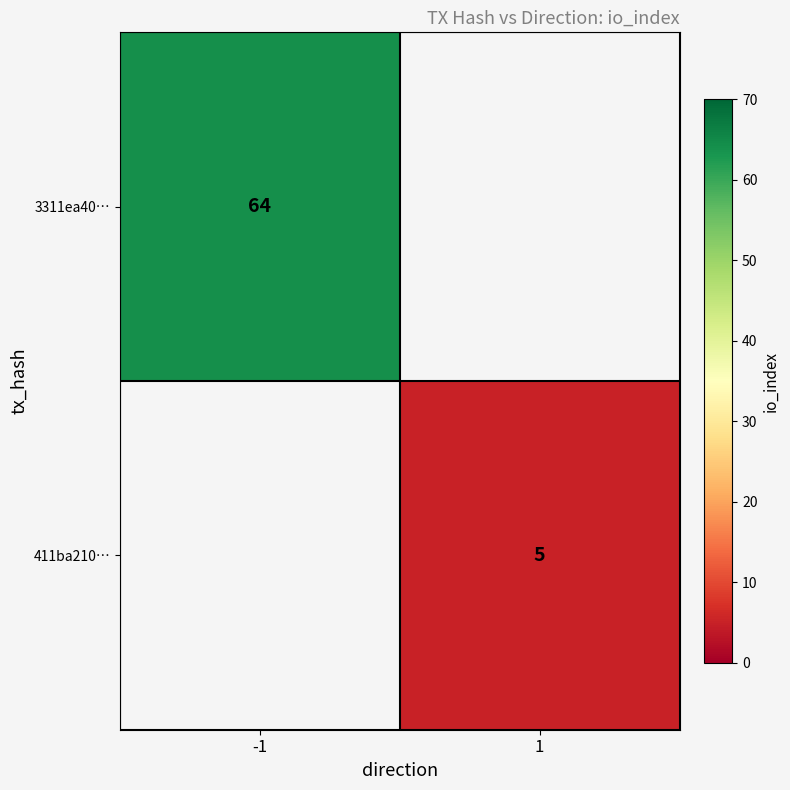

How many categories are shown in the chart?

2